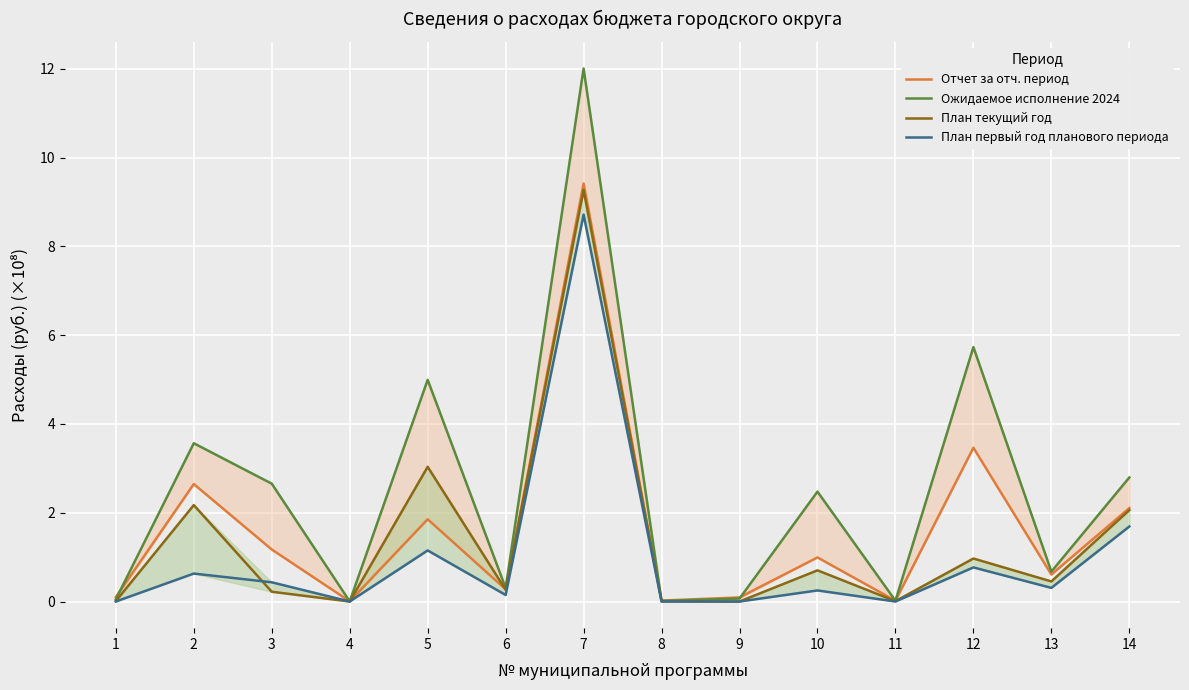

Reading right to left, what are all the values shown in this chart?

Отчет за отч. период: 2.1	0.6	3.5	0.0	1.0	0.1	0.0	9.4	0.3	1.9	0.0	1.2	2.6	0.1
Ожидаемое исполнение 2024: 2.8	0.7	5.7	0.0	2.5	0.1	0.0	12.0	0.3	5.0	0.0	2.7	3.6	0.0
План текущий год: 2.1	0.5	1.0	0.0	0.7	0.0	0.0	9.3	0.3	3.0	0.0	0.2	2.2	0.0
План первый год планового периода: 1.7	0.3	0.8	0.0	0.2	0.0	0.0	8.7	0.1	1.2	0.0	0.4	0.6	0.0